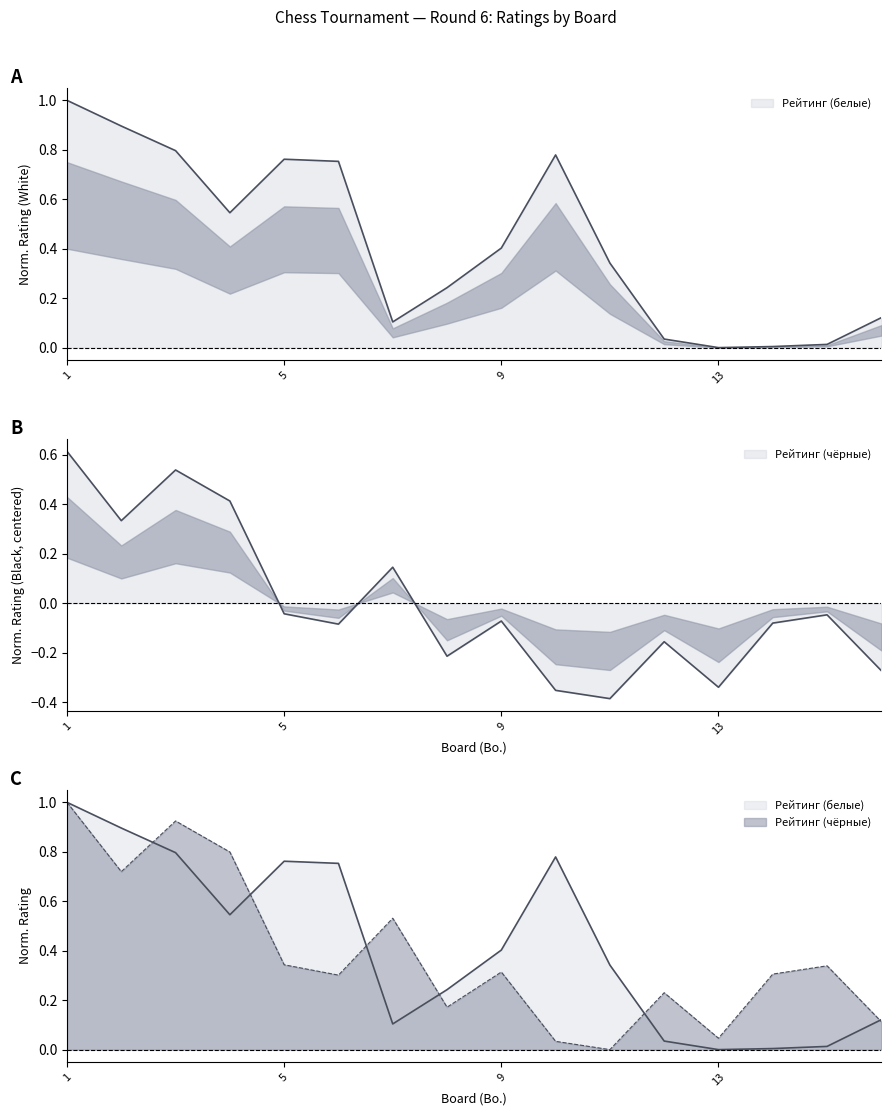

At which label does Рейтинг (чёрные) first exceed 0?

1